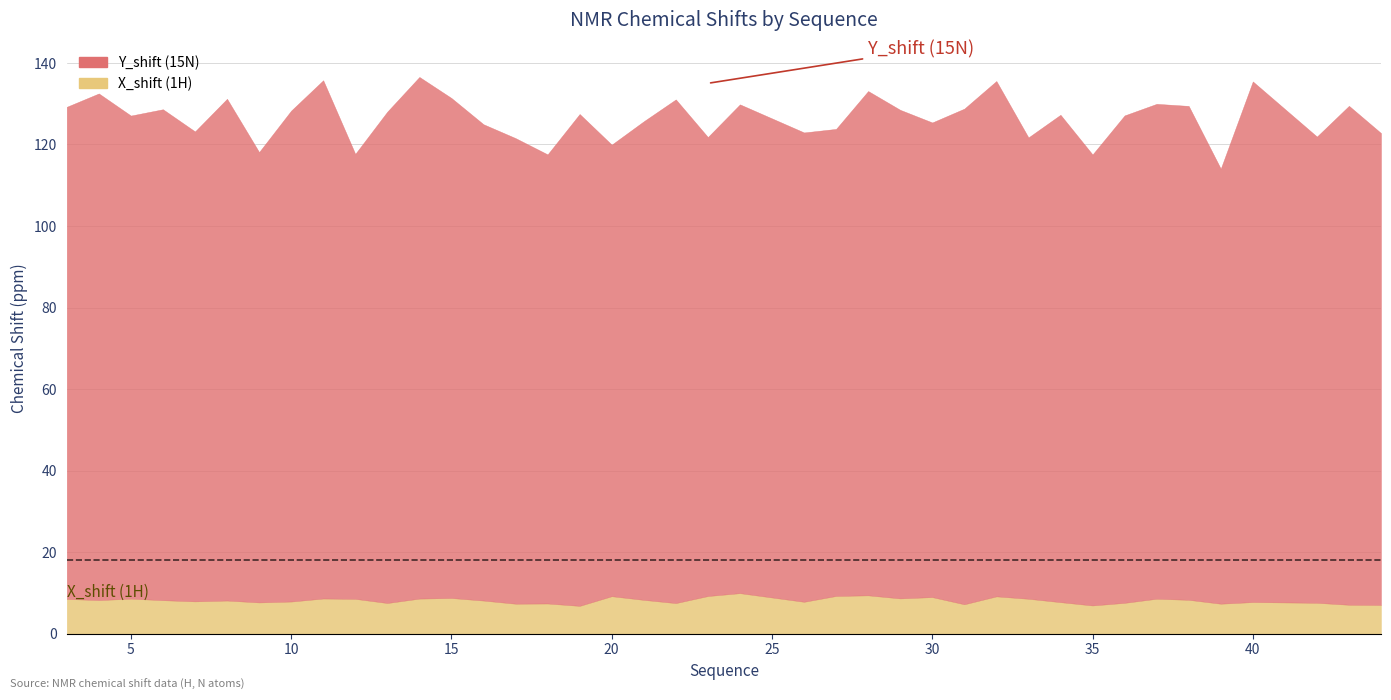

True or false: X_shift and Y_shift intersect in this chart.

False